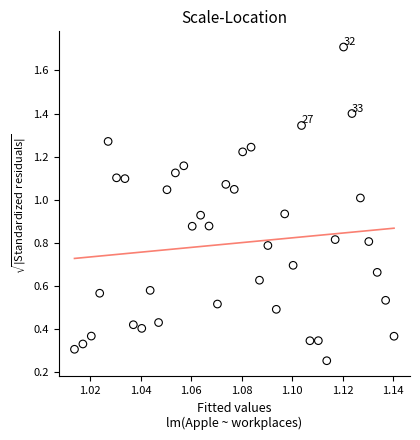

What is the range of Y values (max minus min)?

1.5